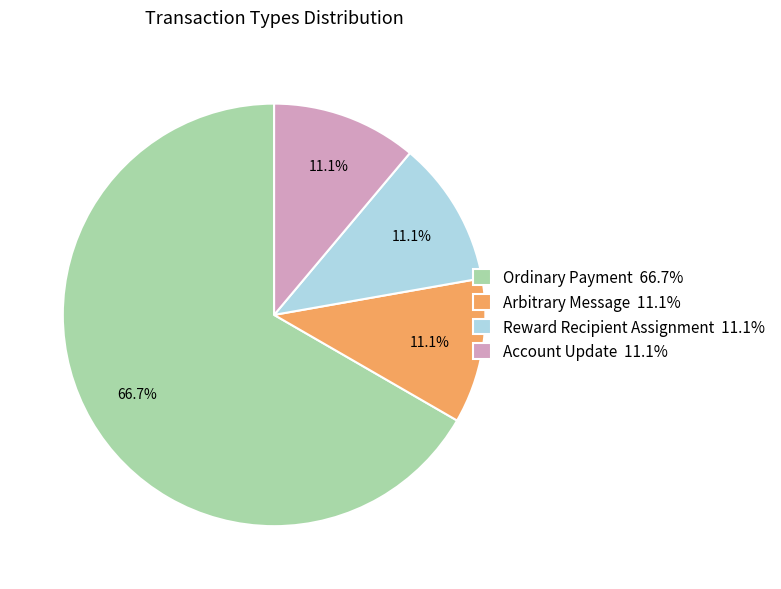

To the nearest percent, what percentage of the pie is Reward Recipient Assignment?

11%